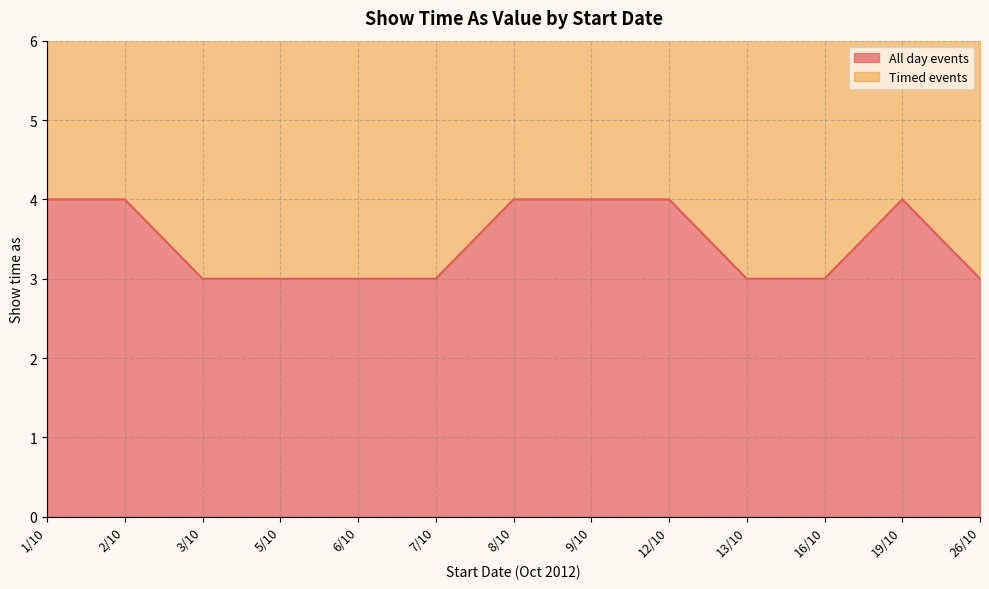

List the labels in order of value, largest first.

1/10, 2/10, 8/10, 9/10, 12/10, 19/10, 3/10, 5/10, 6/10, 7/10, 13/10, 16/10, 26/10